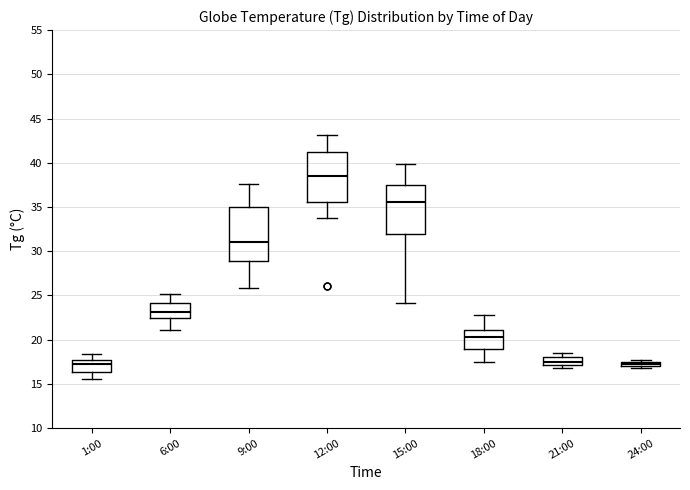

Where does the upper whisker of the box for 9:00 end on the y-axis? The values are not printed on the chart, so give them approximately, as read against the axis.

37.5